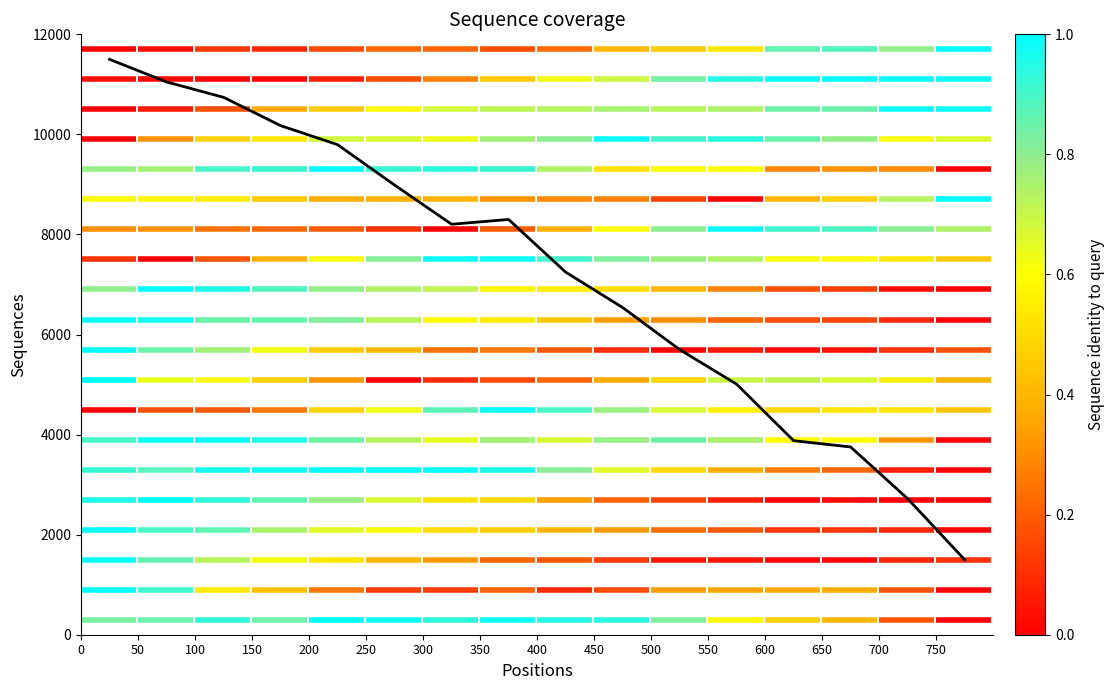

What is the smallest value displayed?

1500.0